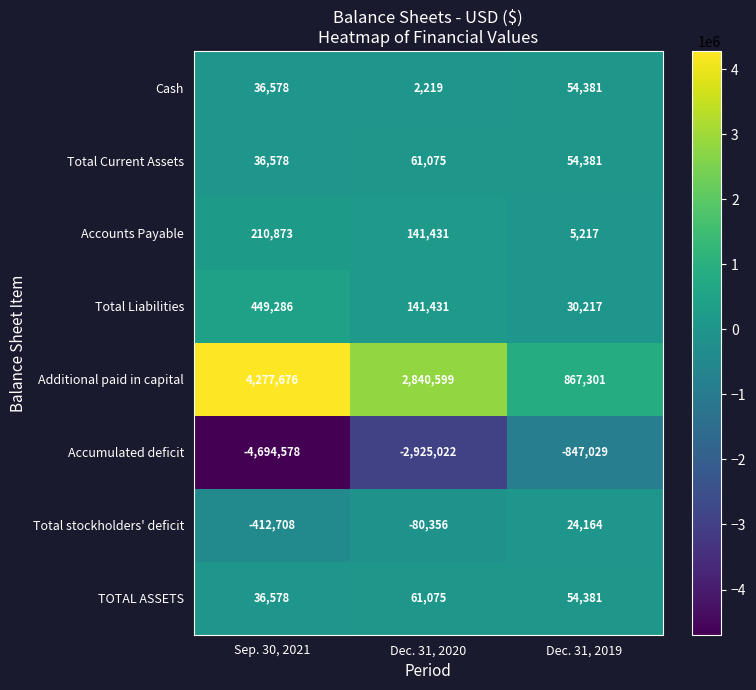

What is the average value of the Total stockholders' deficit series?

-156300